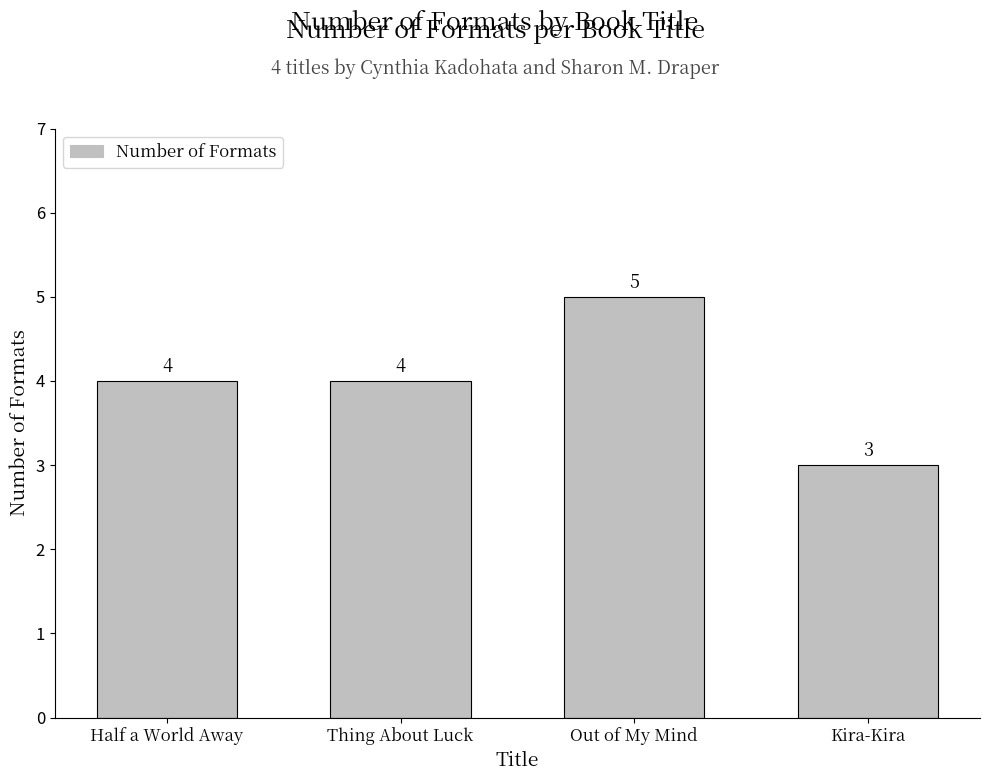

What is the label of the 3rd bar from the left?

Out of My Mind